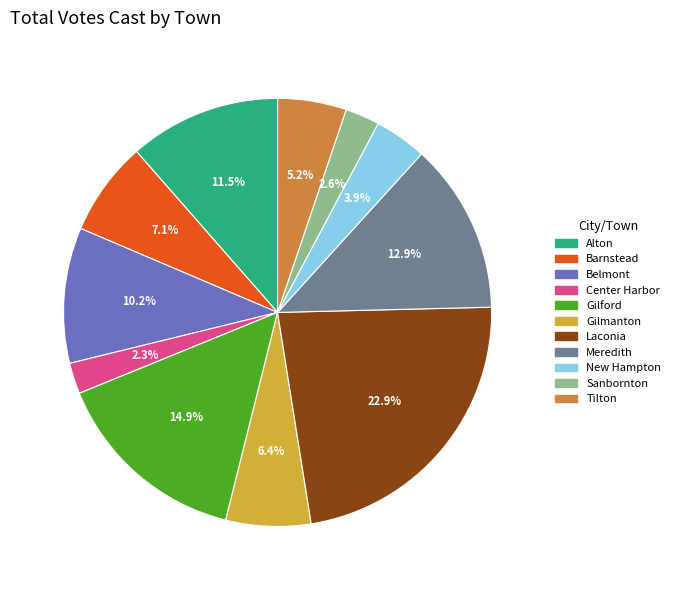

What percentage do Laconia and Belmont together represent?

33.1%